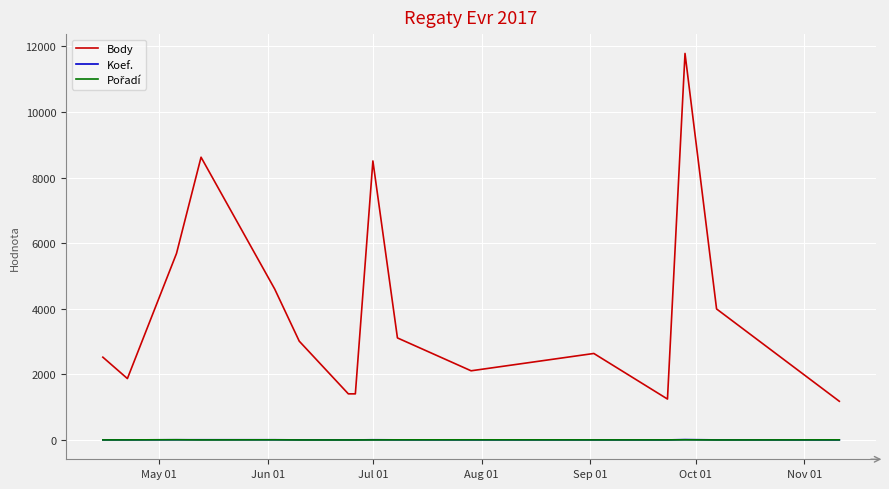

At how many categories does at least one series exceed 8421?

3